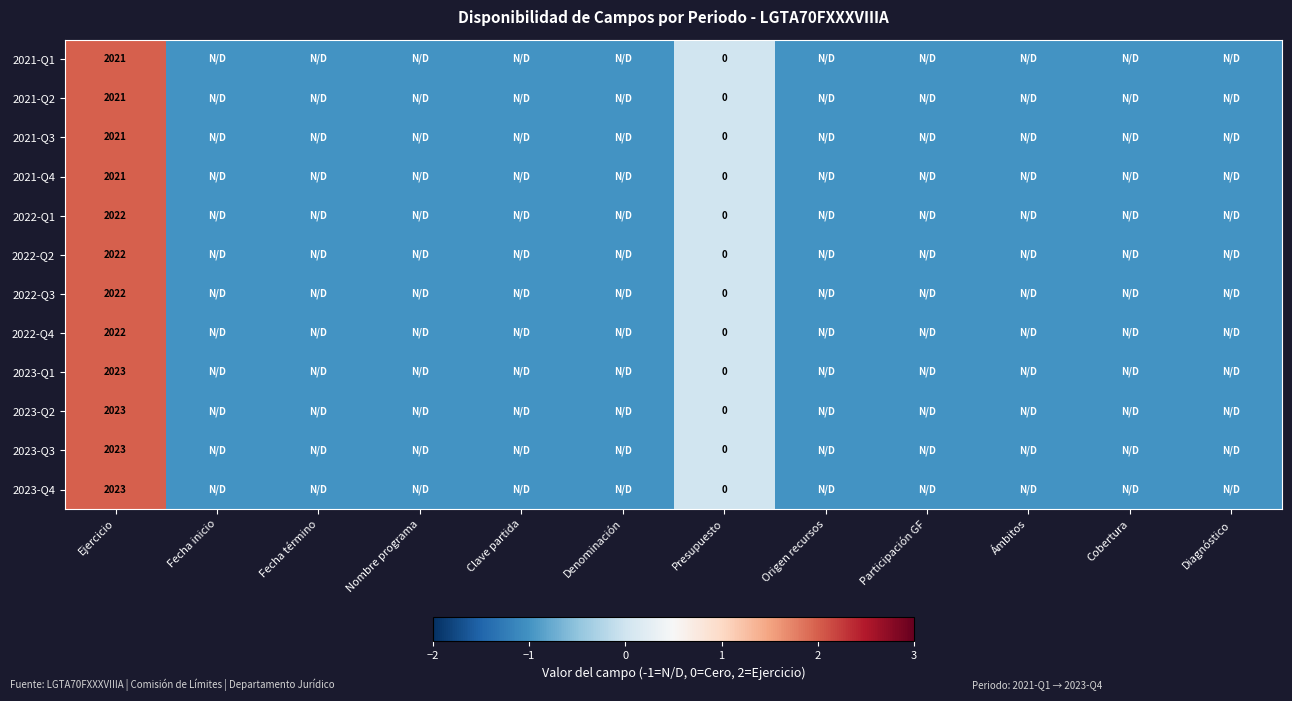

Is it true that 2021-Q2 equals 2021 at Ejercicio?

True